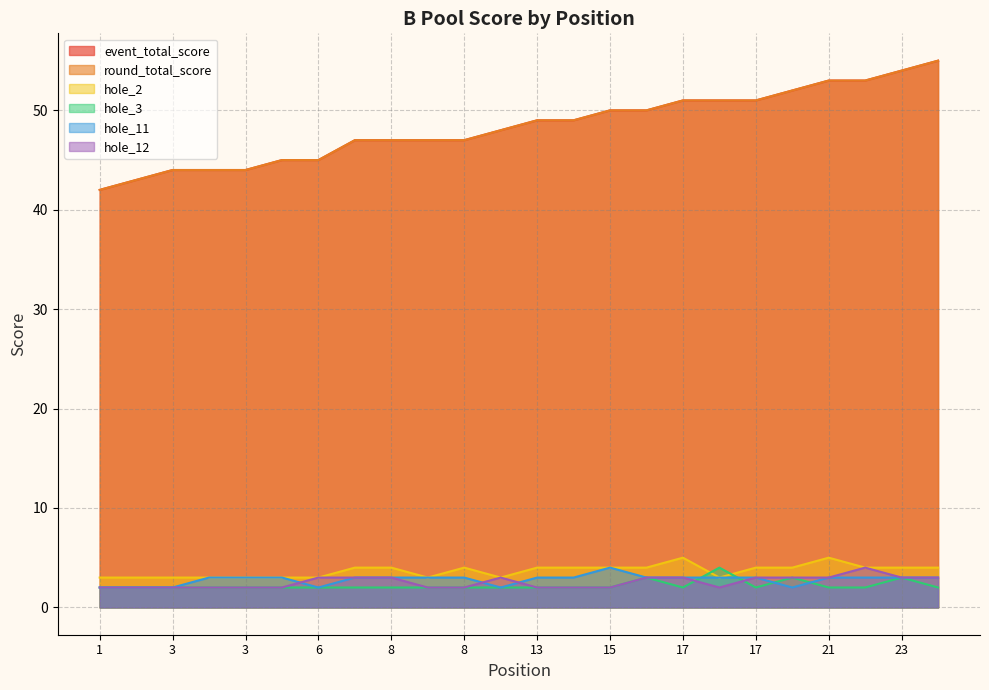

What is the greatest value displayed?

55